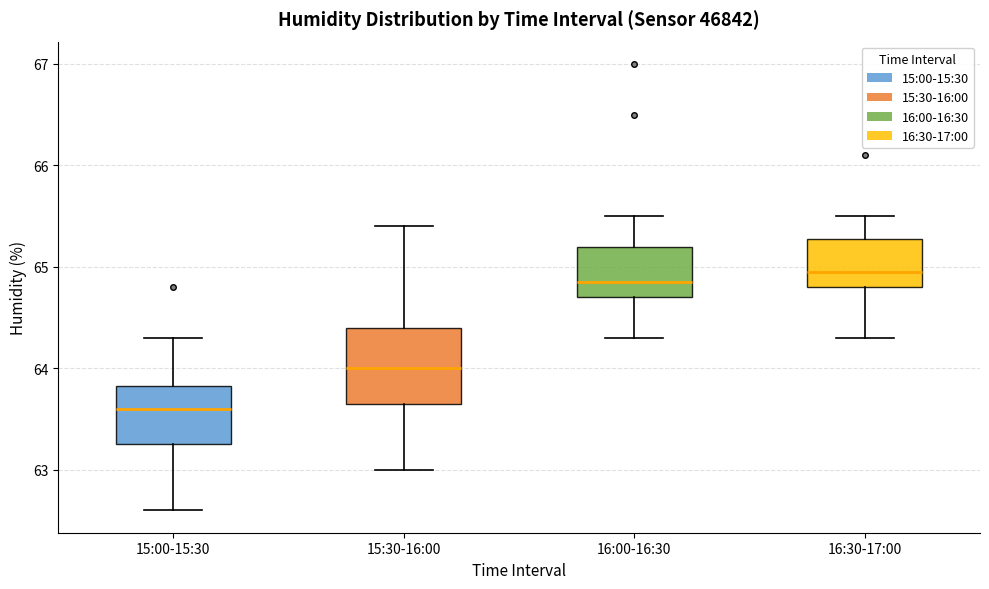

Where does the upper whisker of the box for 16:30-17:00 end on the y-axis? The values are not printed on the chart, so give them approximately, as read against the axis.

65.5